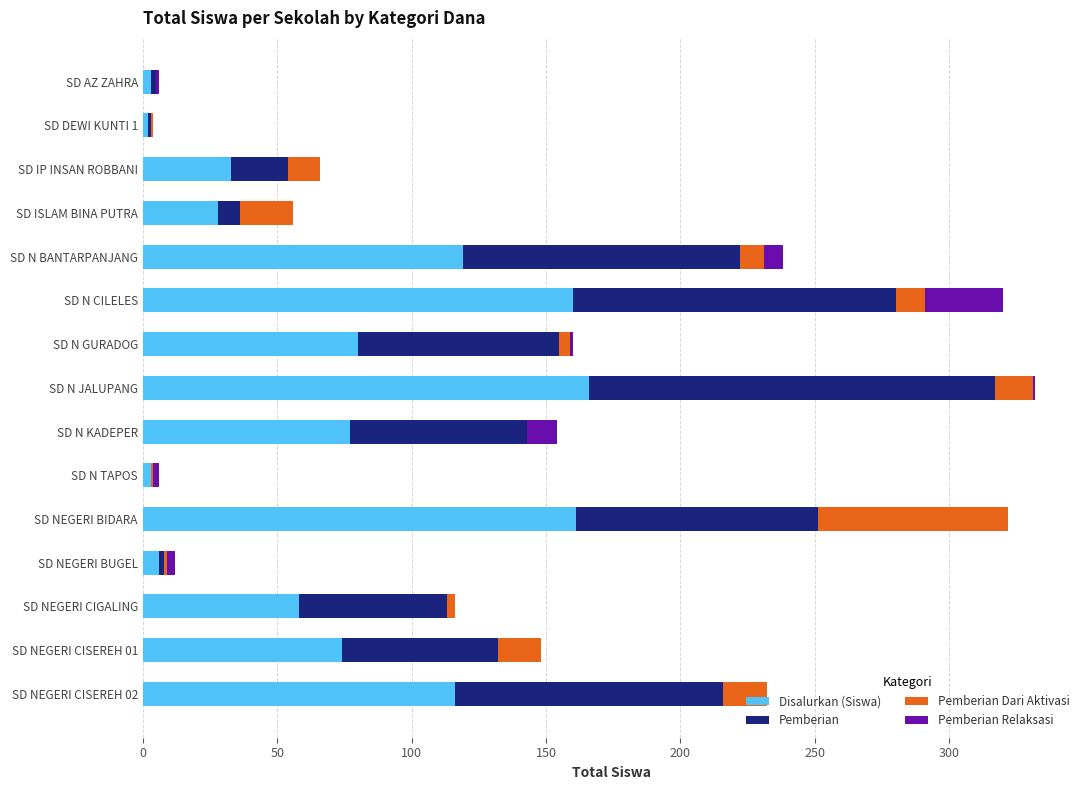

What is the maximum value for Disalurkan (Siswa)?

166